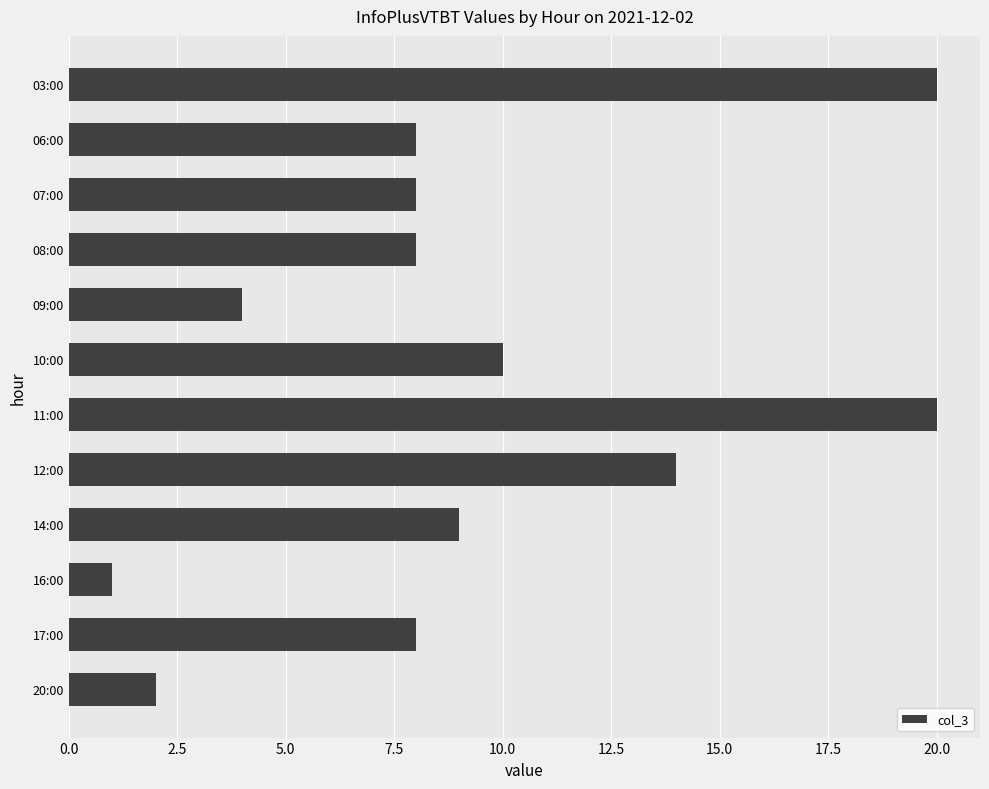

How many categories are shown in the chart?

12